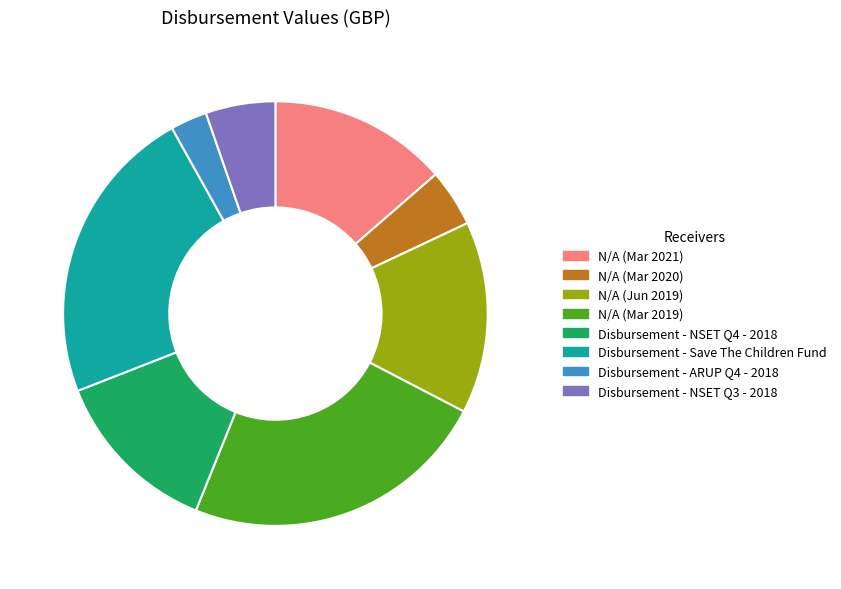

Rank the categories by value from lowest to highest.

Disbursement - ARUP Q4 - 2018, N/A (Mar 2020), Disbursement - NSET Q3 - 2018, Disbursement - NSET Q4 - 2018, N/A (Mar 2021), N/A (Jun 2019), Disbursement - Save The Children Fund, N/A (Mar 2019)